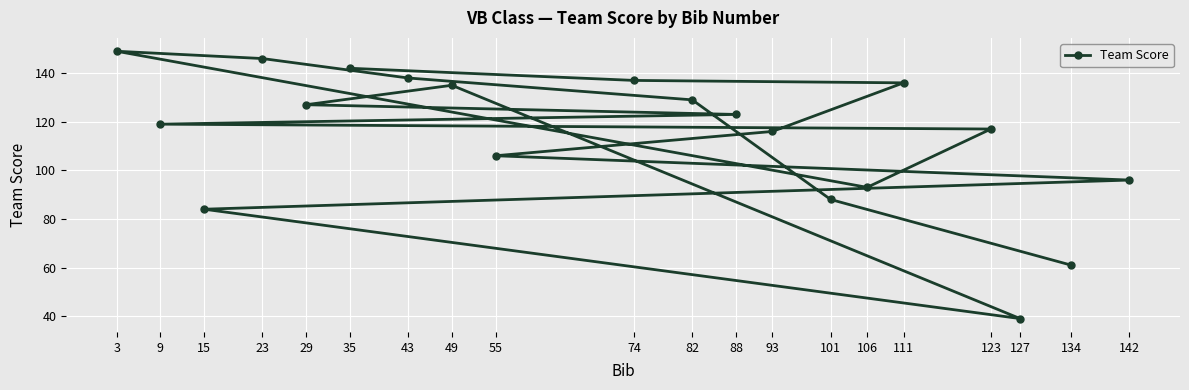

Where is the data nearest to the value 94?

106